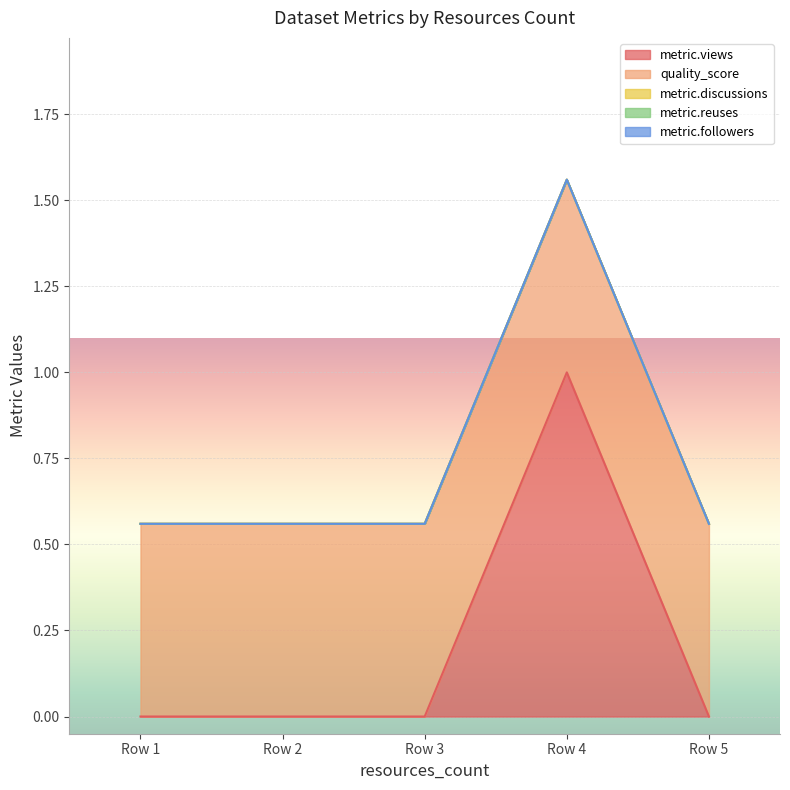

Which series has the widest spread of values?

metric.views